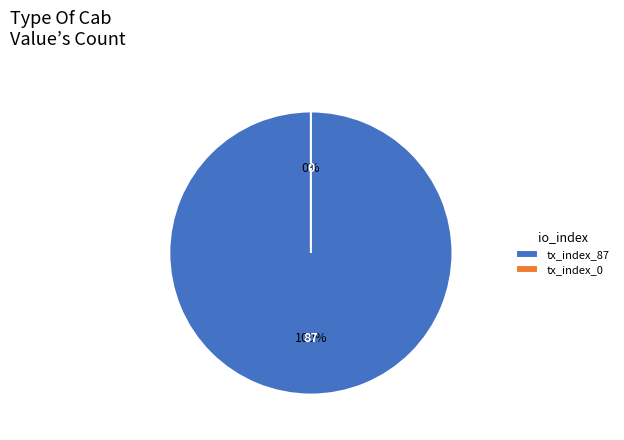

Does tx_index_87 represent more than half of the total?

Yes